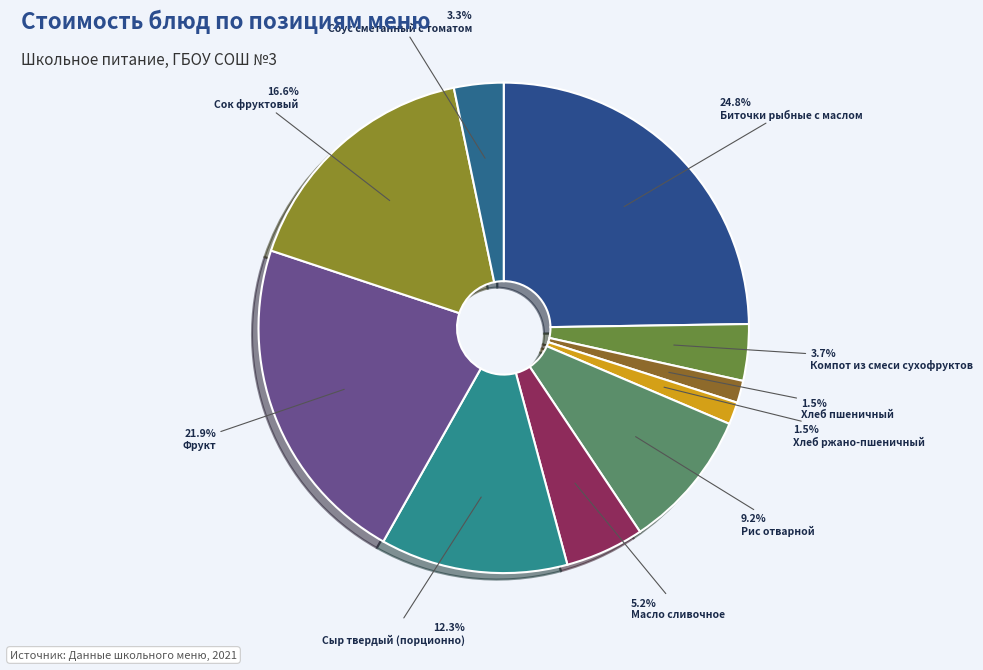

How many segments does this pie chart have?

10